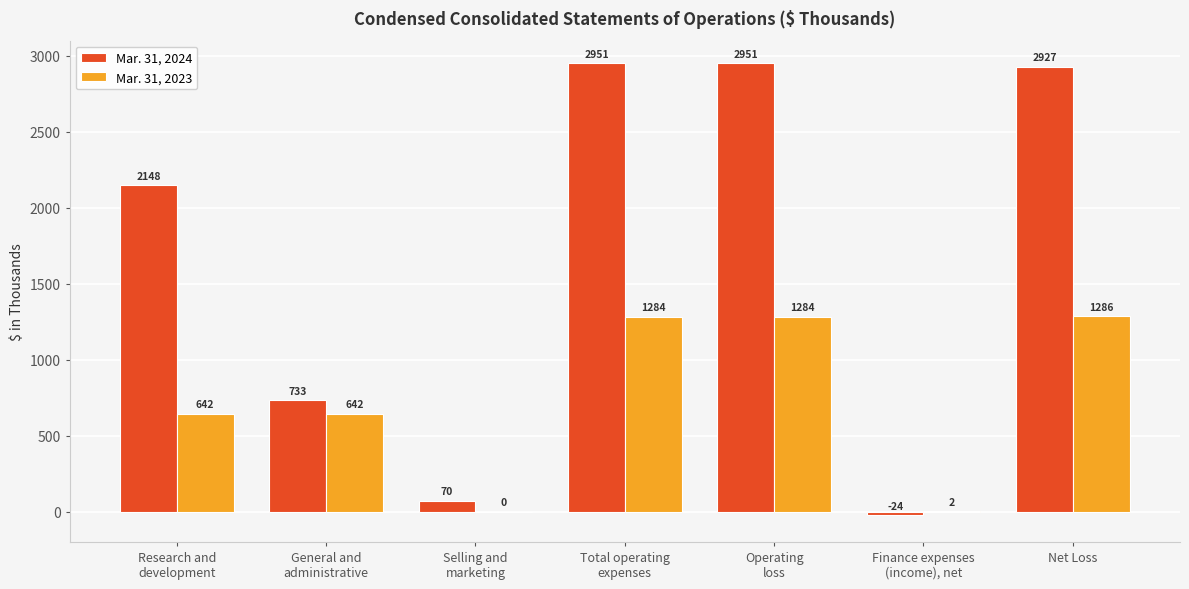

What is the sum of all Mar. 31, 2023 values?

5140